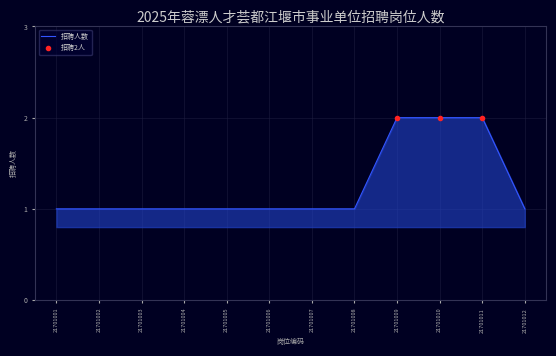

Is it true that 招聘人数 equals 0.6 at 21701001?

False